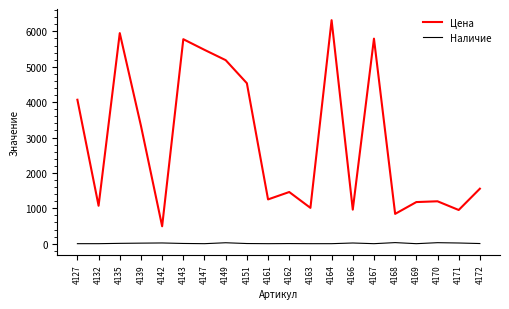

List the series in order of their overall mean, lowest first.

Наличие, Цена